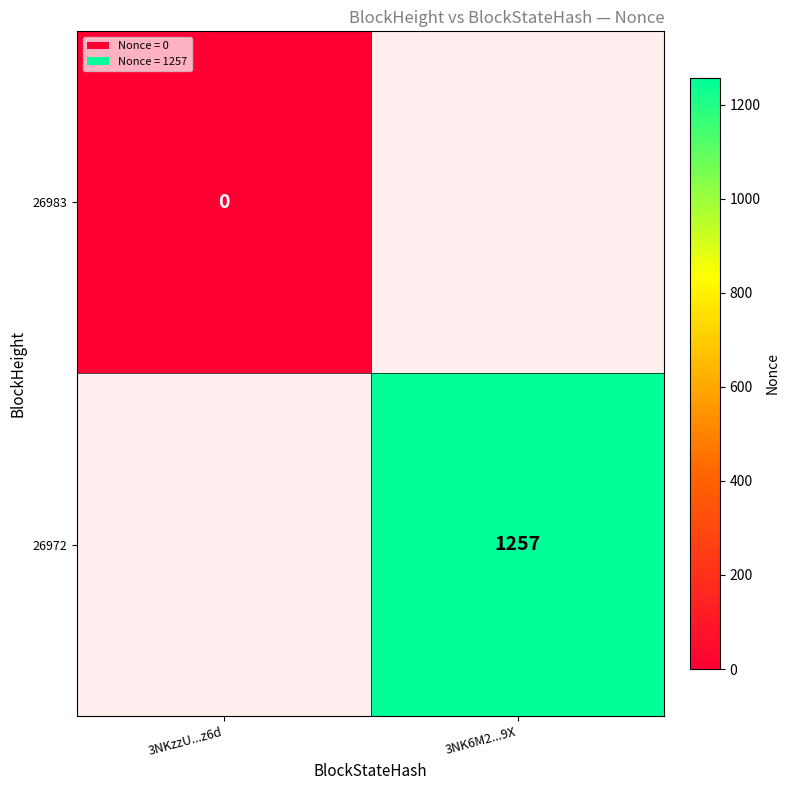

Is the value of 26972 at 3NK6M2...9X greater than the value of 26983 at 3NKzzU...z6d?

Yes